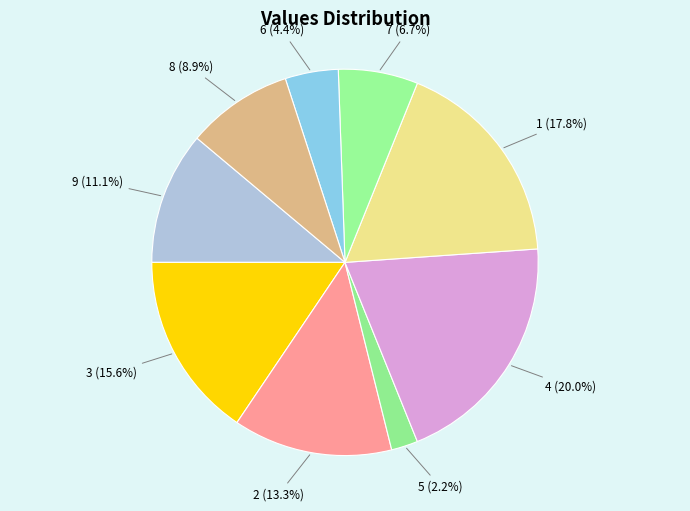

Is the sum of 7 and 9 greater than half?

No